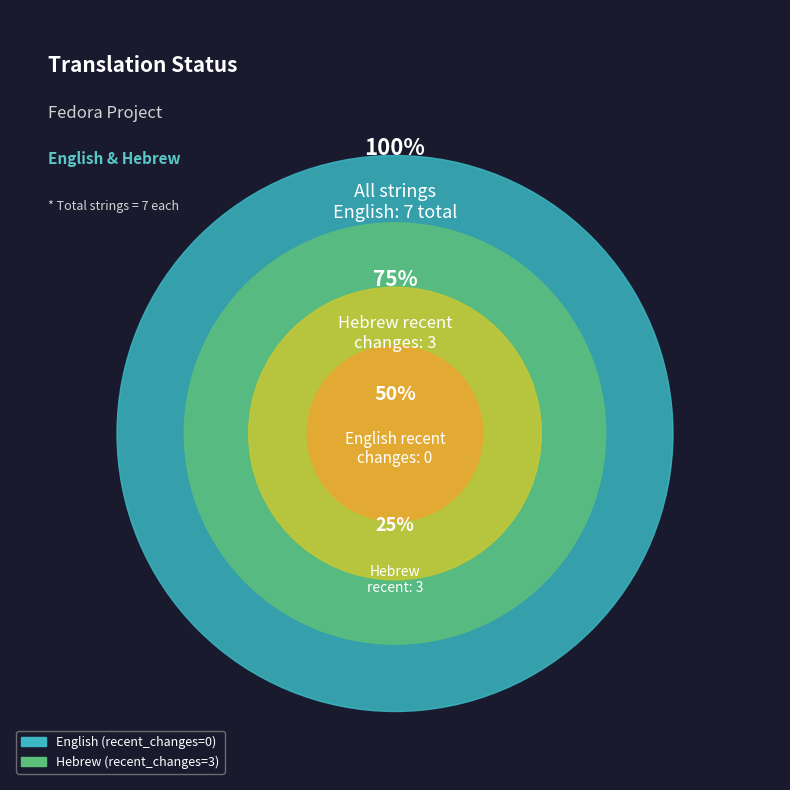

Count the number of slices in the pie.

2